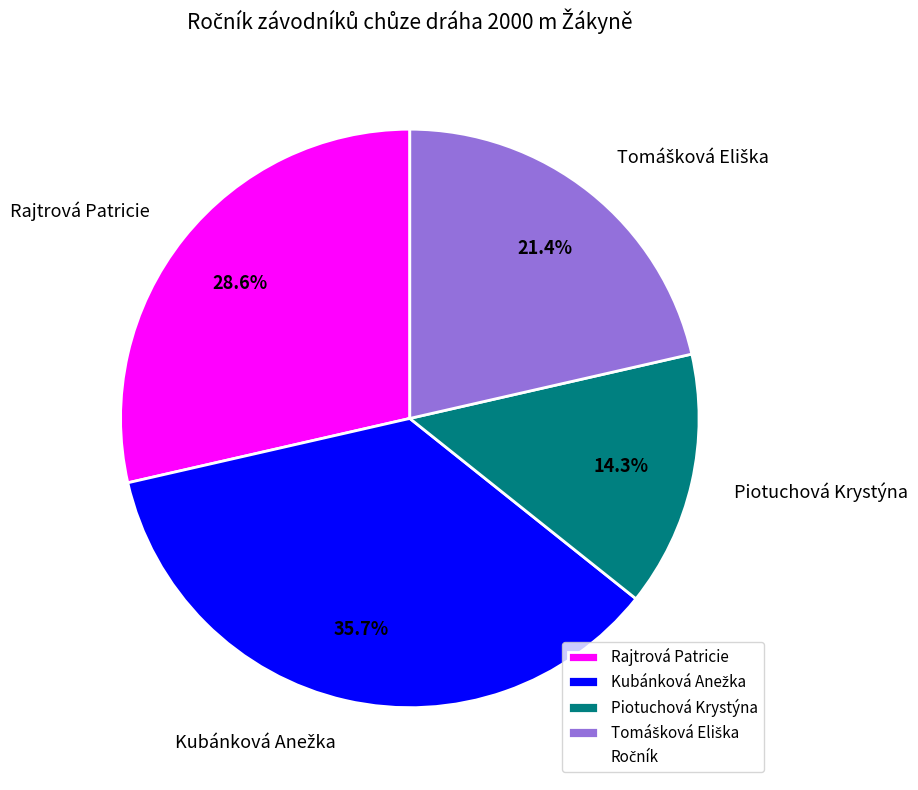

What is the smallest slice in the pie chart?

Piotuchová Krystýna